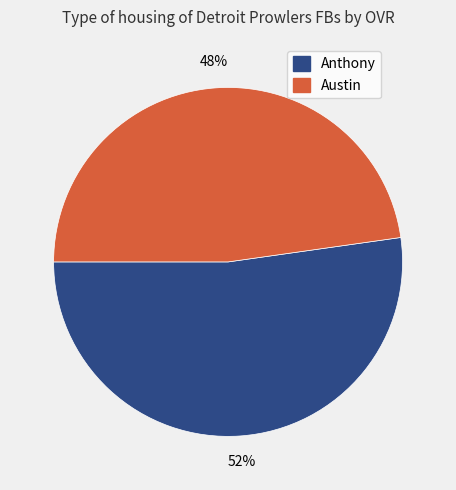

Is there a majority slice in this chart?

Yes